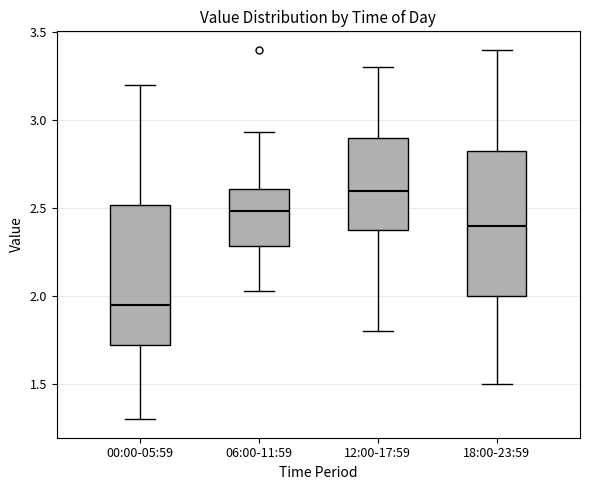

Reading left to right, transcribe this box plot: for each box, give where its median line is, the range the box spans, and where its two whiskers end, as read against the y-axis. The values are not printed on the chart, so give them approximately, as read against the axis.

00:00-05:59: median 1.95, box 1.70 to 2.50, whiskers 1.30 to 3.20
06:00-11:59: median 2.50, box 2.30 to 2.60, whiskers 2.05 to 2.95
12:00-17:59: median 2.60, box 2.40 to 2.90, whiskers 1.80 to 3.30
18:00-23:59: median 2.40, box 2.00 to 2.85, whiskers 1.50 to 3.40